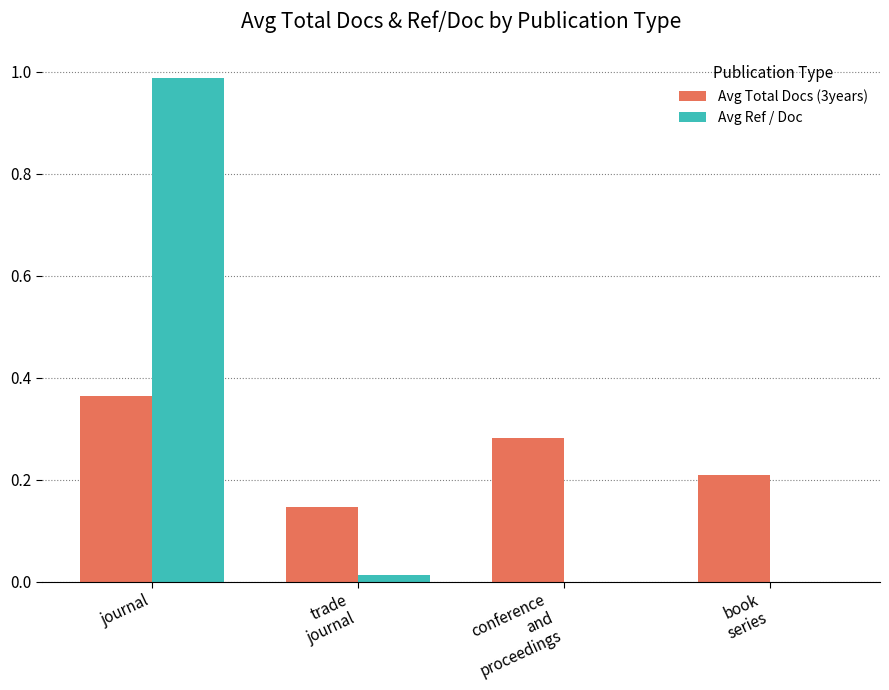

At which category is the sum across all series the highest?

journal